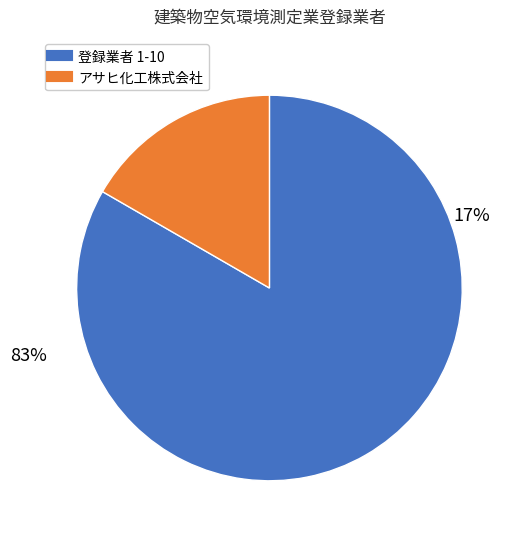

The 株式会社前田サービス岡山 slice represents 17% of the pie. True or false?

False